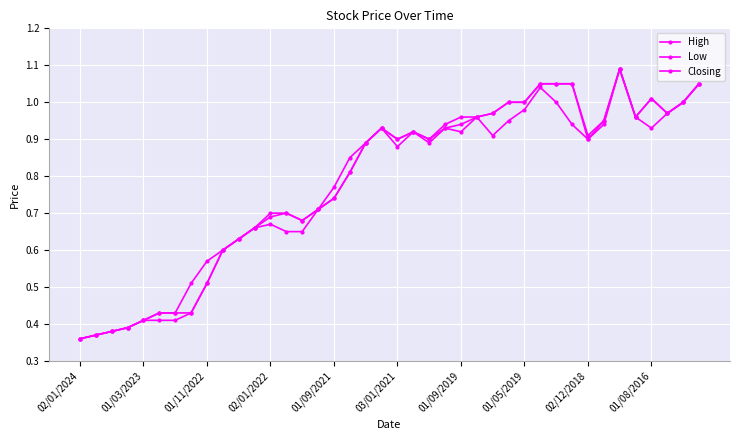

At which label is Low closest to 0?

02/01/2024